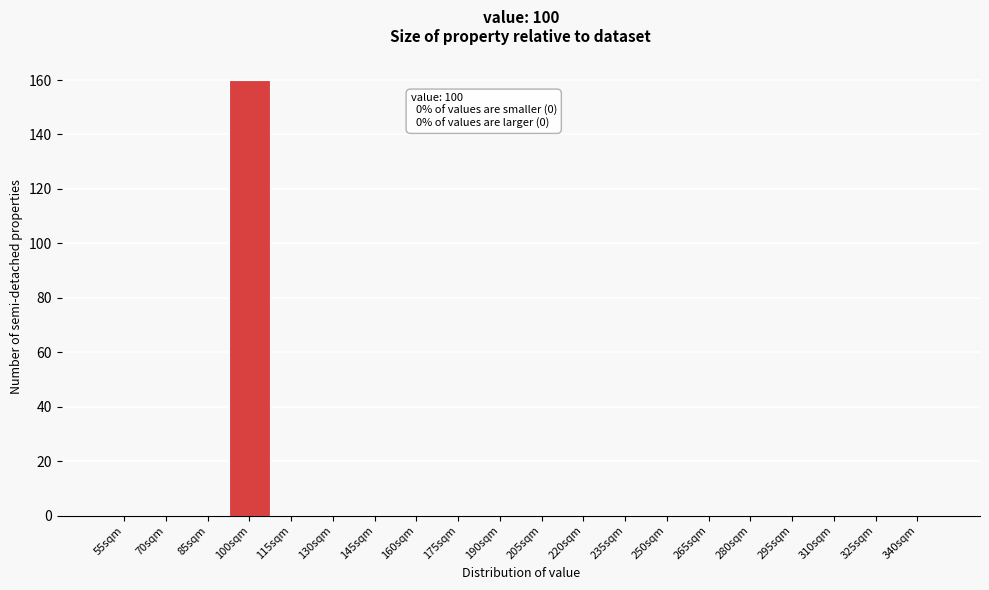

Reading left to right, list all the values displayed in this chart.

55sqm=0	70sqm=0	85sqm=0	100sqm=160	115sqm=0	130sqm=0	145sqm=0	160sqm=0	175sqm=0	190sqm=0	205sqm=0	220sqm=0	235sqm=0	250sqm=0	265sqm=0	280sqm=0	295sqm=0	310sqm=0	325sqm=0	340sqm=0